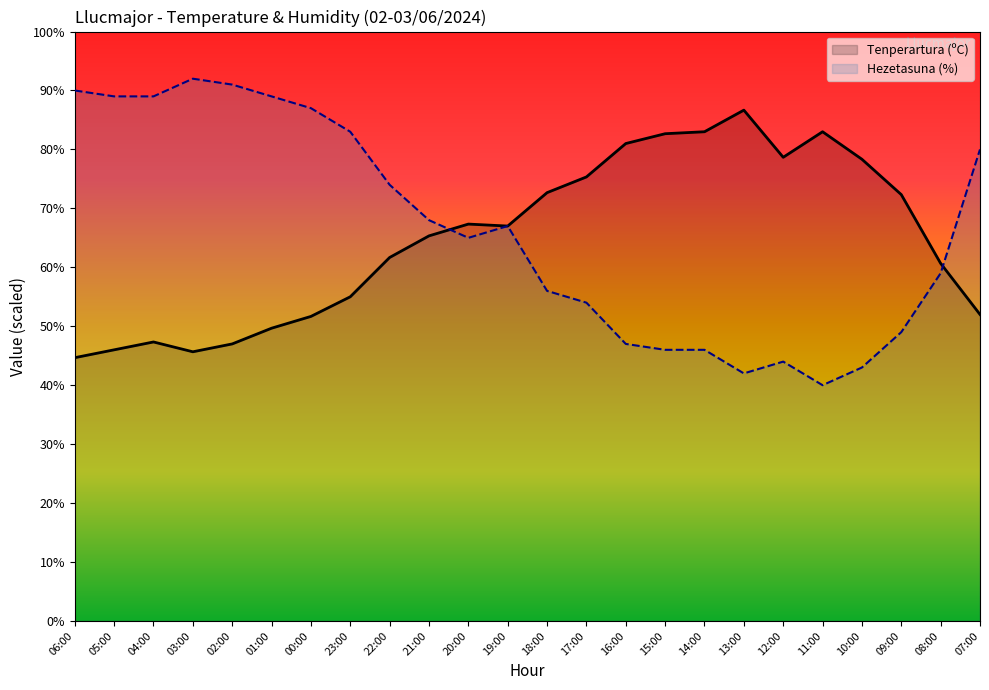

Which series has the widest spread of values?

Hezetasuna (%)